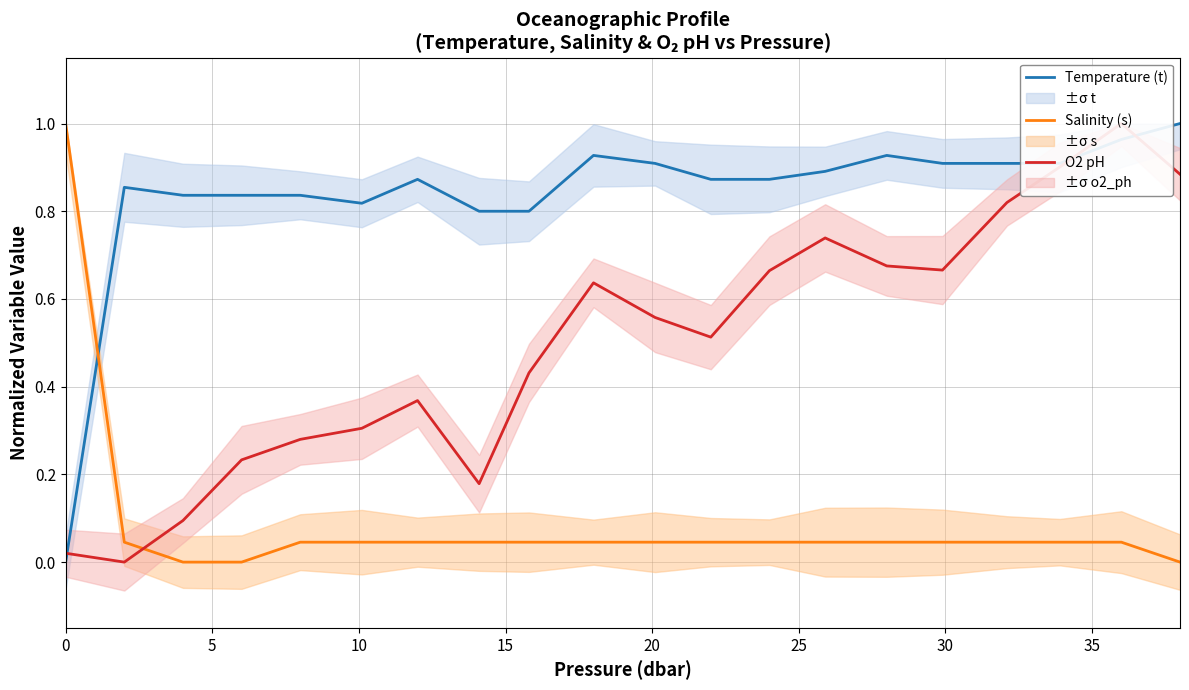

True or false: Salinity (s) and Temperature (t) cross at least once.

True